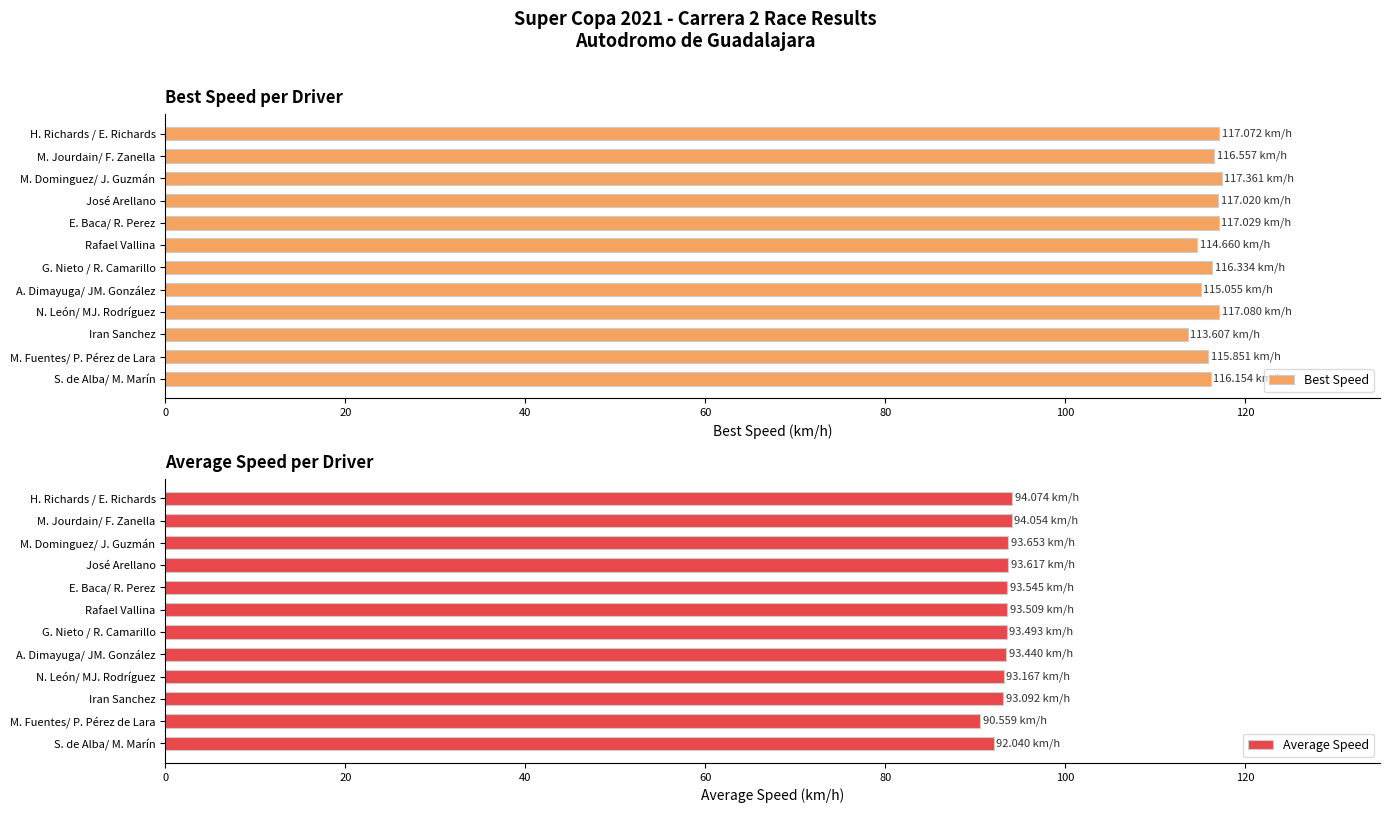

What is the average value of the Best Speed series?

116.1